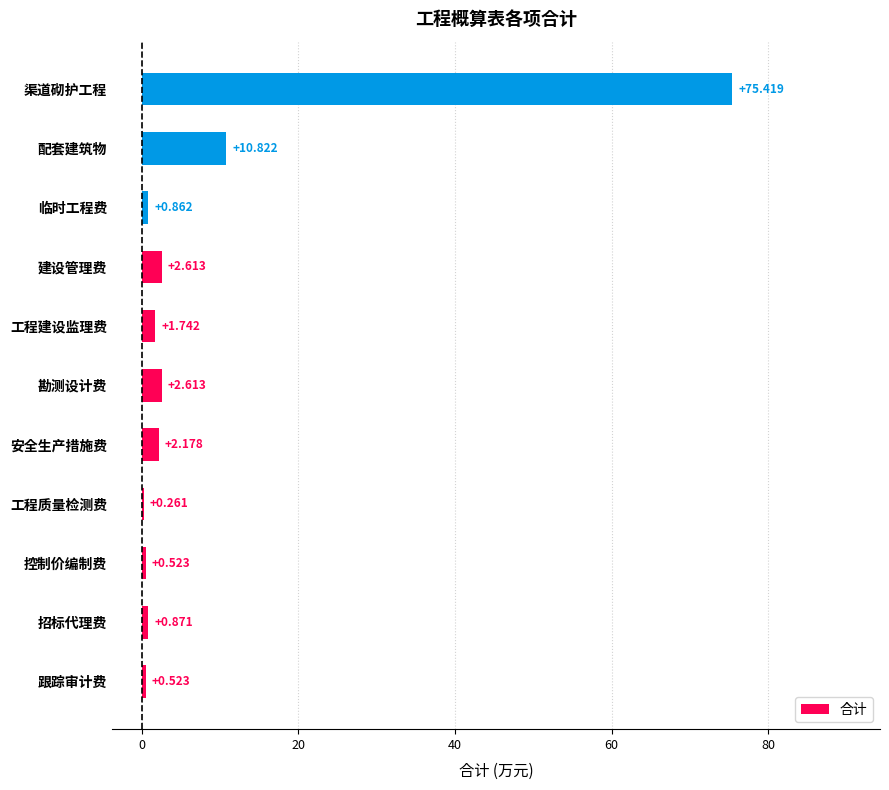

Where is the data nearest to the value 37?

配套建筑物